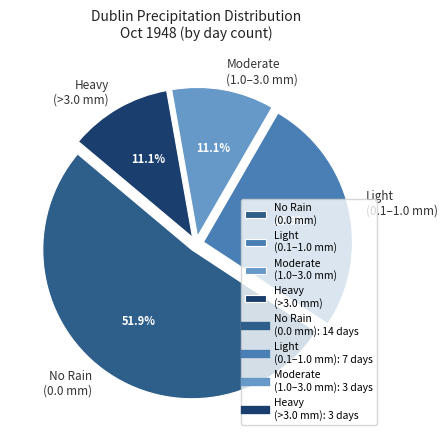

Combined, do Light (0.1–1.0 mm) and Moderate (1.0–3.0 mm) account for over 50%?

No